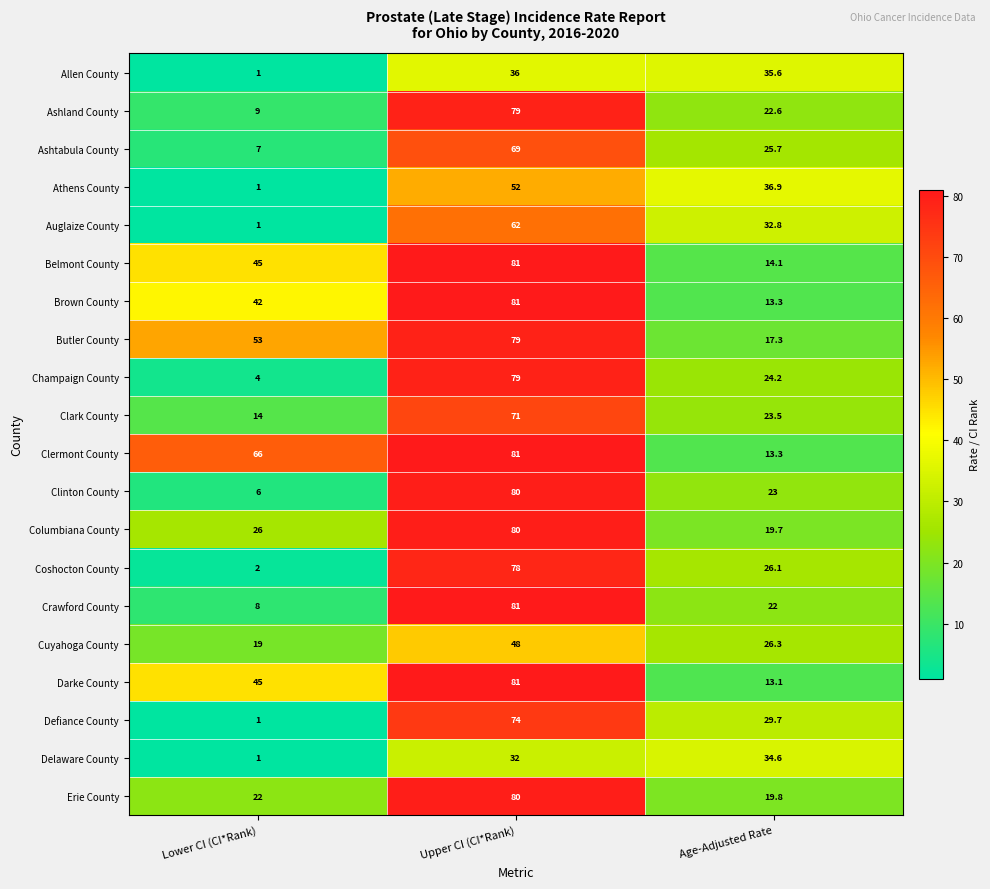

Which series has the largest total across all categories?

Clermont County